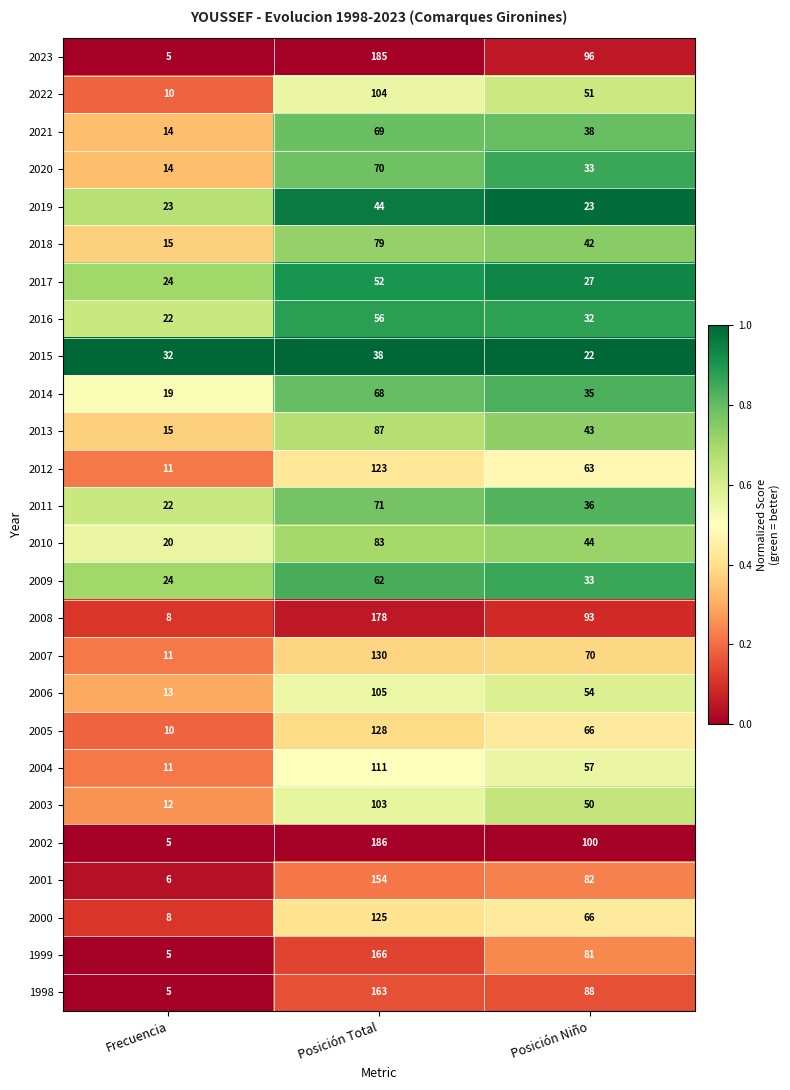

The 1999 series shows 50 at Posición Niño. True or false?

False